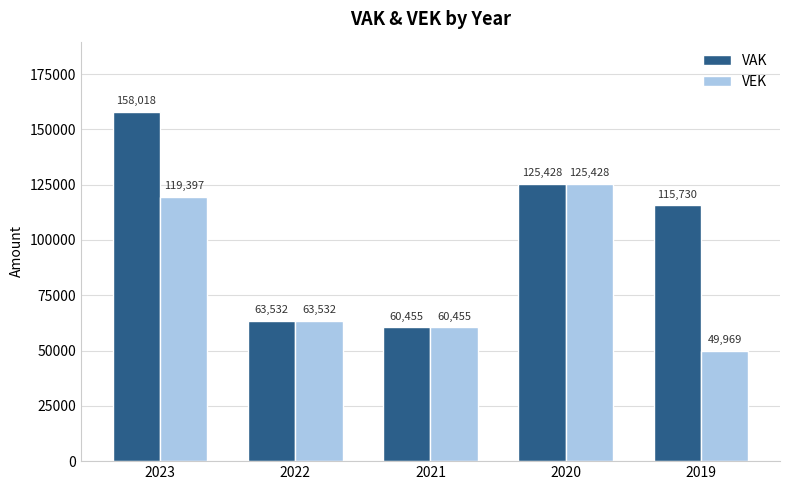

Reading left to right, what are all the values shown in this chart?

VAK: 2023=158018	2022=63532	2021=60455	2020=125428	2019=115730
VEK: 2023=119397	2022=63532	2021=60455	2020=125428	2019=49969